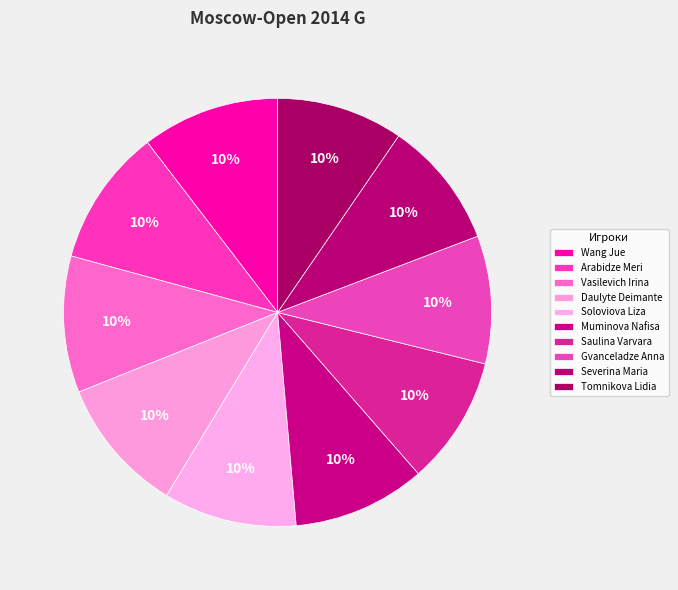

How many segments does this pie chart have?

10